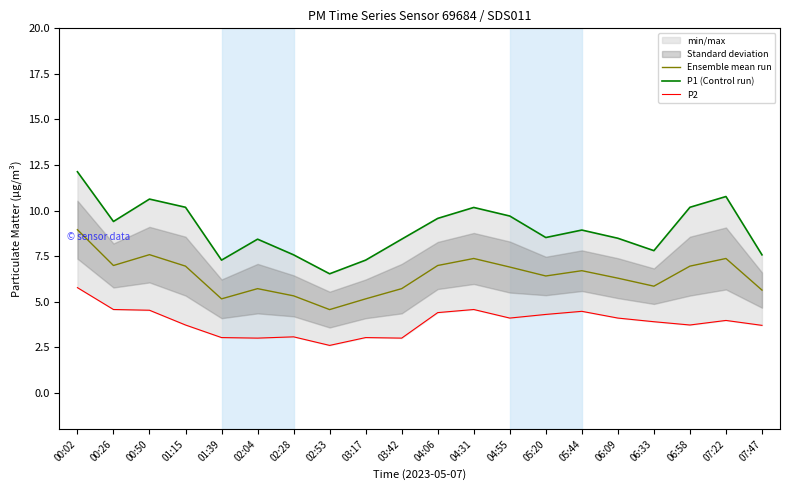

What is the value of the Ensemble mean run point at the 10th from the left?

5.7